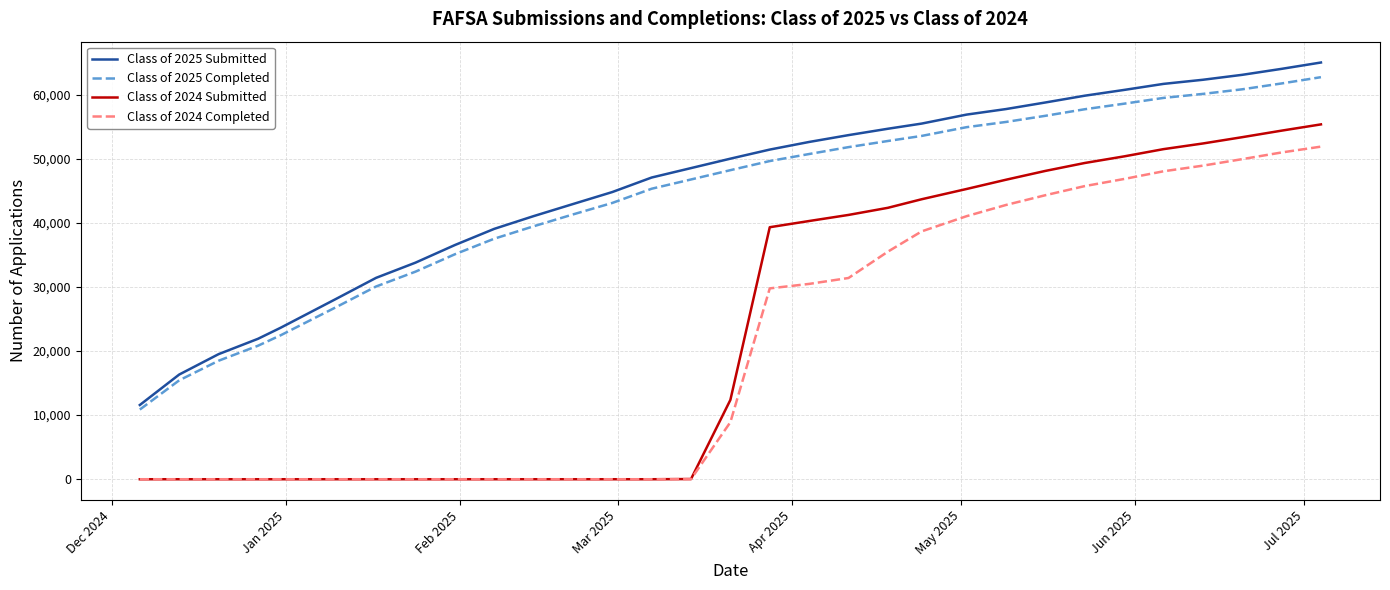

True or false: Class of 2024 Completed and Class of 2025 Completed cross at least once.

False